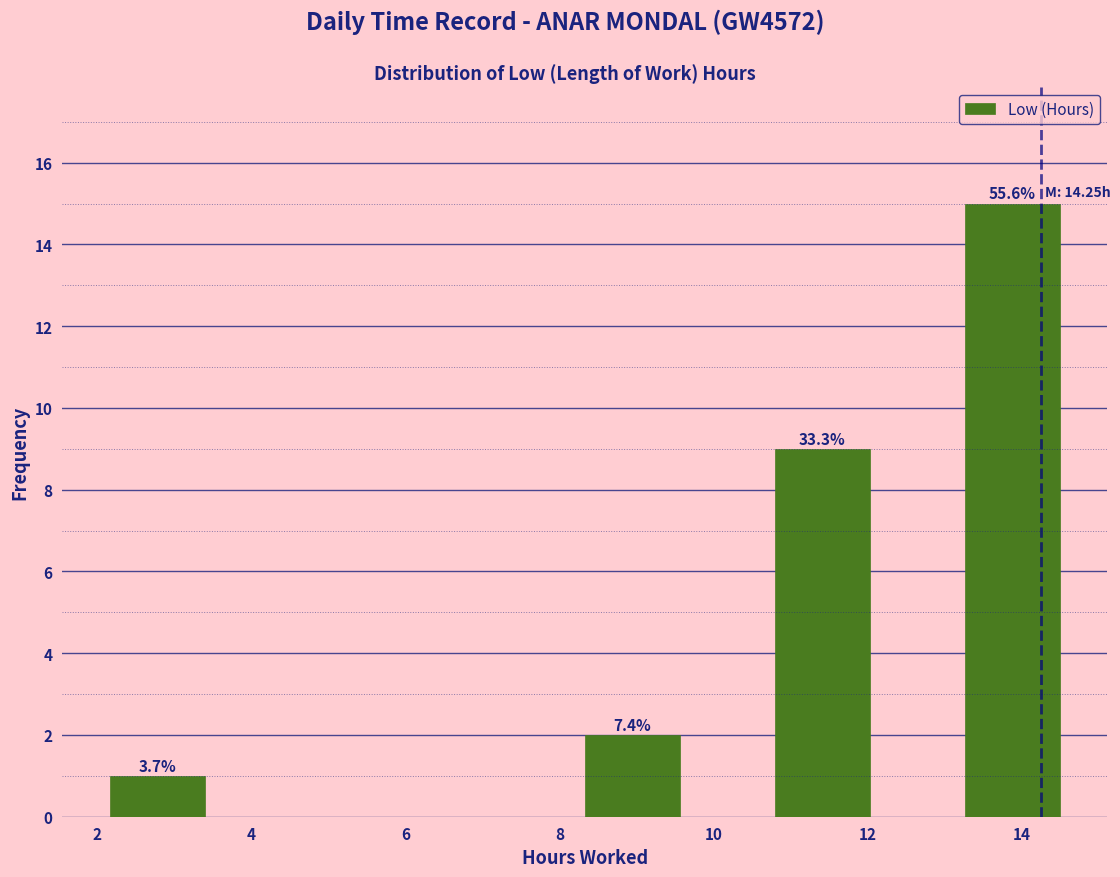

Over which range of the x-axis is the bar tallest?

13.2 to 14.6